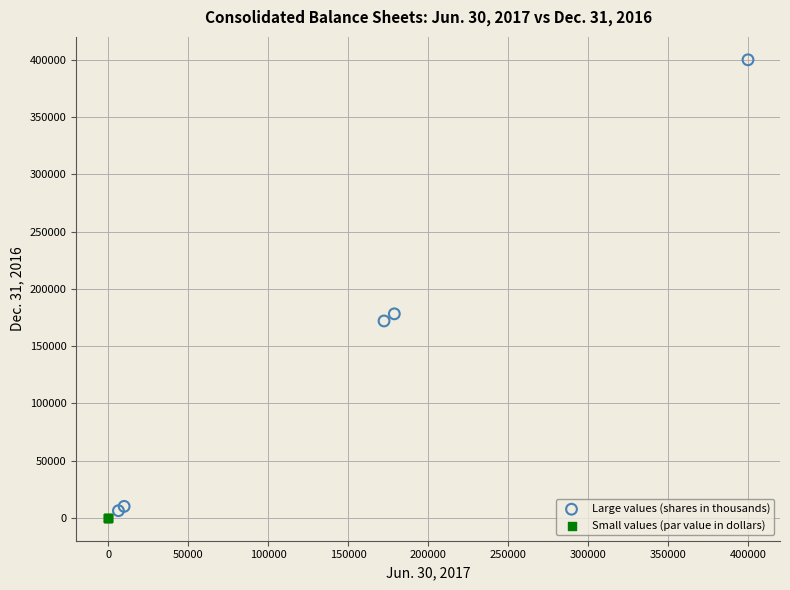

Which series reaches the maximum Y coordinate?

Large values (shares in thousands)